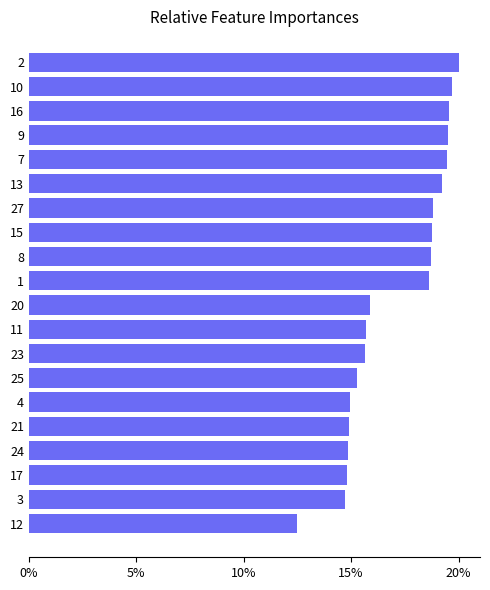

Are the bars horizontal?

Yes